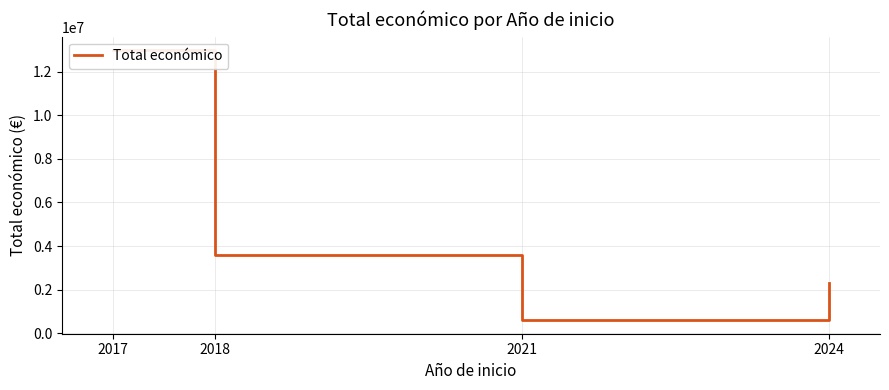

Is it true that the value at 2024 is 1375092?

False